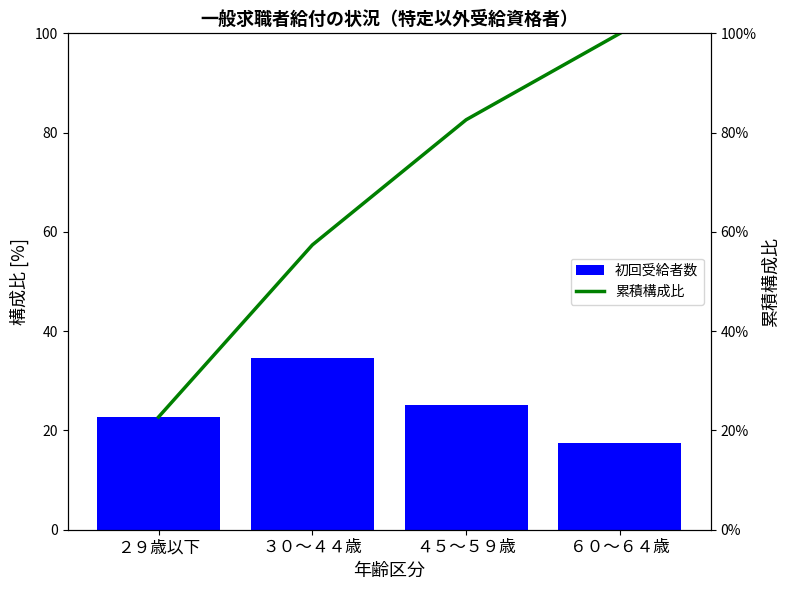

Which series changed the most between ２９歳以下 and ４５～５９歳?

累積構成比